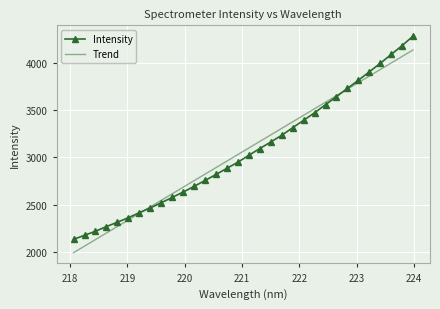

Which series has the largest range (max minus min)?

Intensity